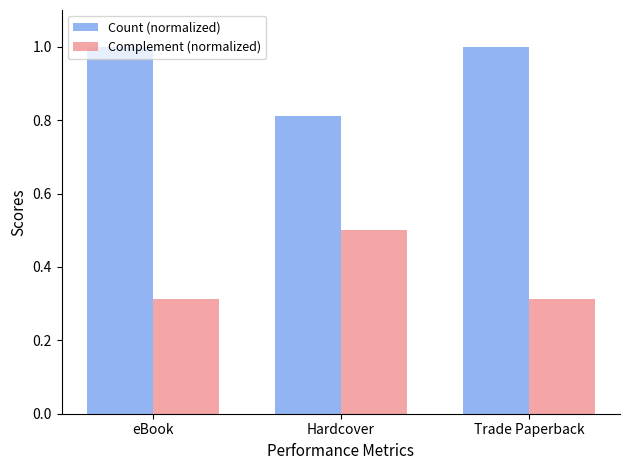

Where is Count (normalized) nearest to the value 0?

Hardcover